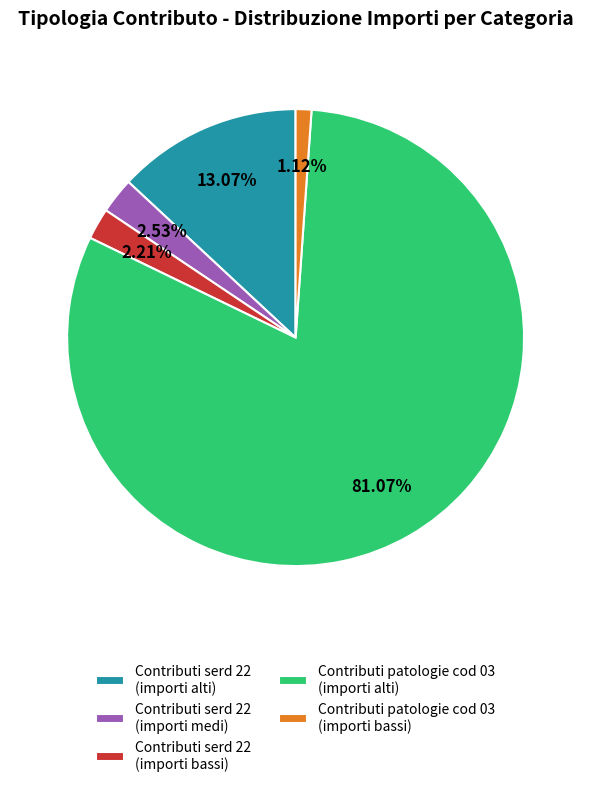

Approximately how many times larger is the value at Contributi serd 22 (importi bassi) compared to Contributi serd 22 (importi medi)?

0.9